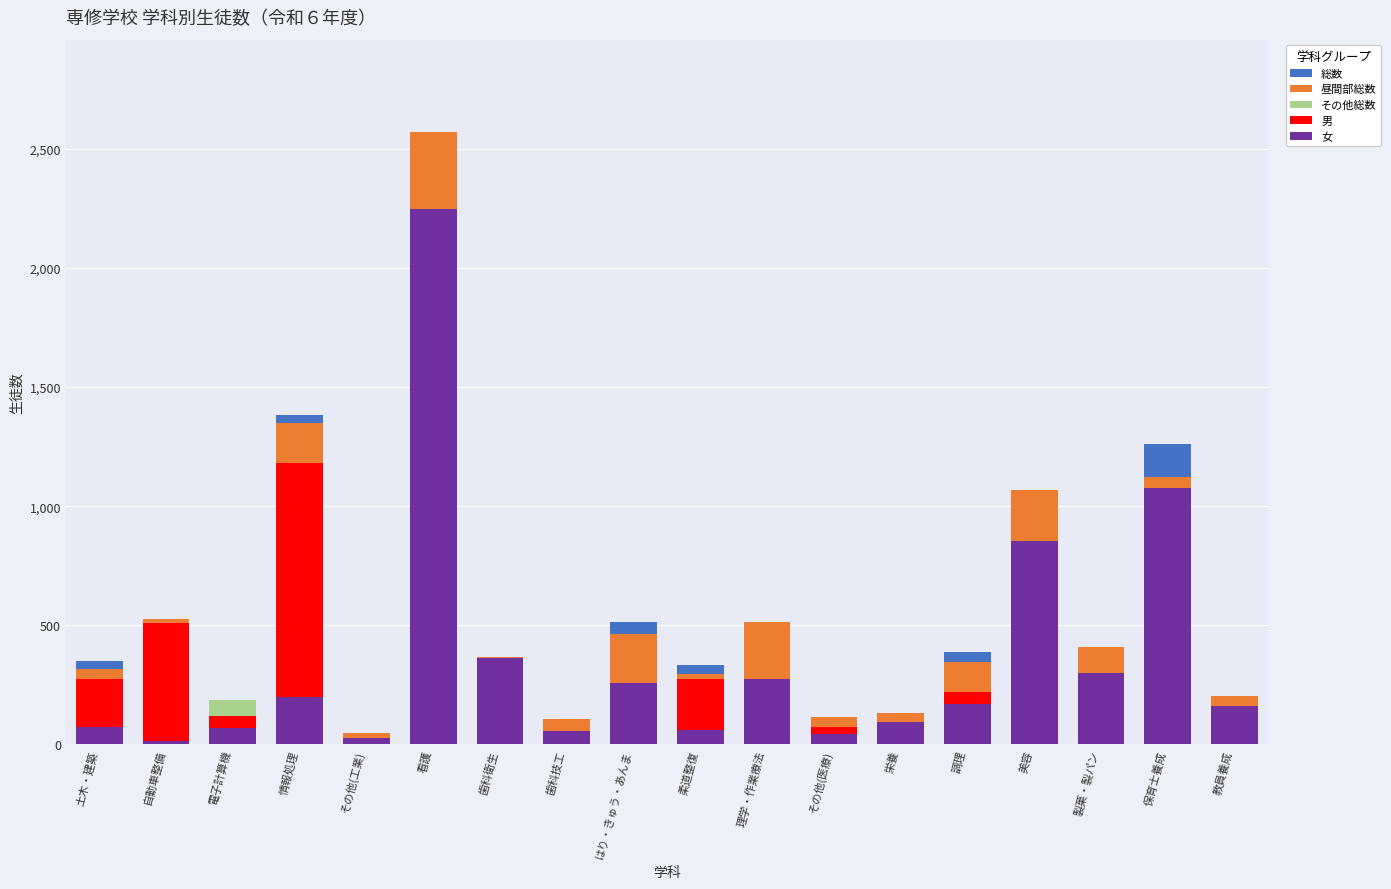

Is the value of 女 at 看護 greater than the value of その他総数 at 電子計算機?

Yes